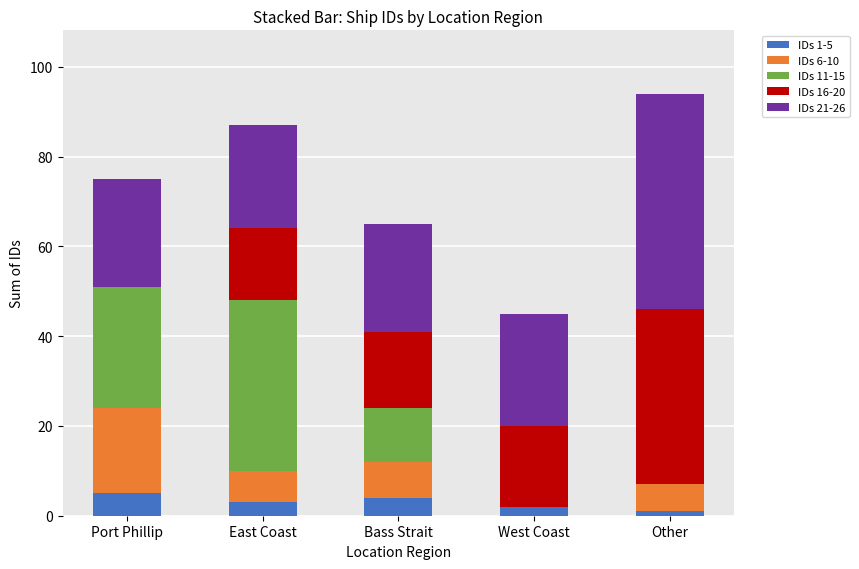

What is the total value across all series at East Coast?

87